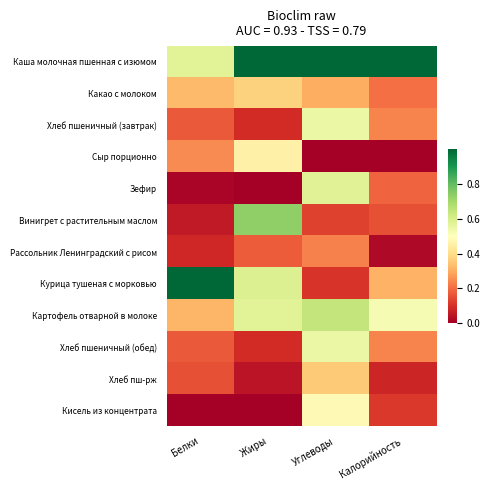

Rank the series by their maximum value, from highest to lowest.

Каша молочная пшенная с изюмом, Курица тушеная с морковью, Винигрет с растительным маслом, Картофель отварной в молоке, Зефир, Хлеб пшеничный (завтрак), Хлеб пшеничный (обед), Кисель из концентрата, Сыр порционно, Какао с молоком, Хлеб пш-рж, Рассольник Ленинградский с рисом